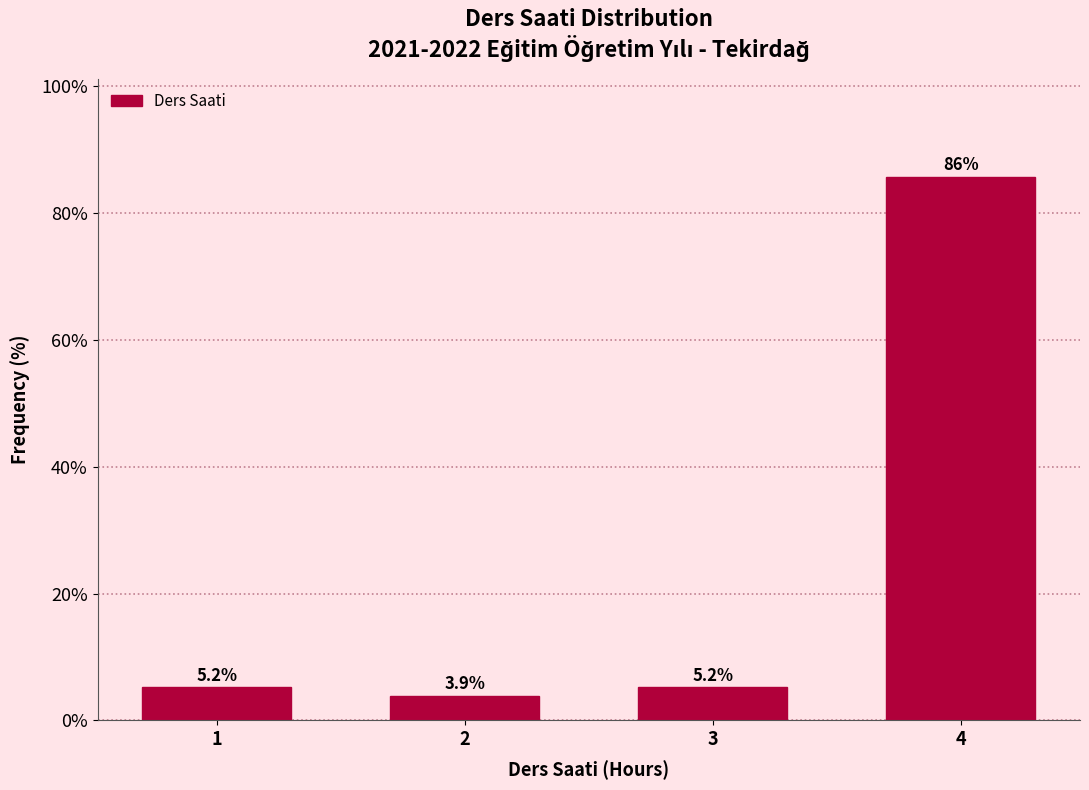

Reading left to right, extract all data points from this chart.

5.2	3.9	5.2	85.7